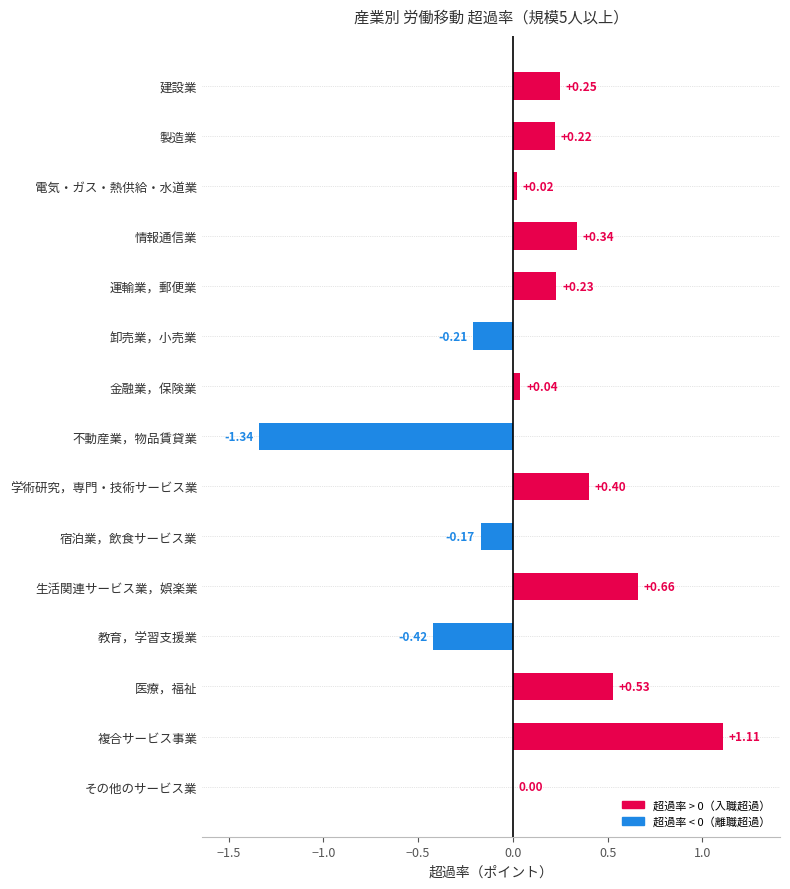

How many data points does each series have?

15